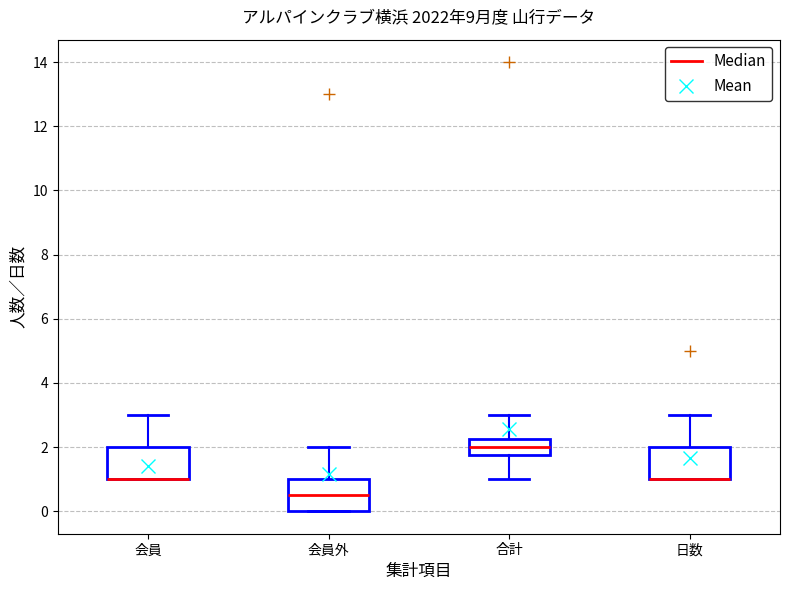

Reading left to right, read every box against the y-axis: the position of its median line, the range the box covers, and the ends of its whiskers. The values are not printed on the chart, so give them approximately, as read against the axis.

会員: median 1.0 (drawn on the box's lower edge), box 1.0 to 2.0, whiskers 1.0 to 3.0
会員外: median 0.6, box 0.0 to 1.0, whiskers 0.0 to 2.0
合計: median 2.0, box 1.8 to 2.2, whiskers 1.0 to 3.0
日数: median 1.0 (drawn on the box's lower edge), box 1.0 to 2.0, whiskers 1.0 to 3.0